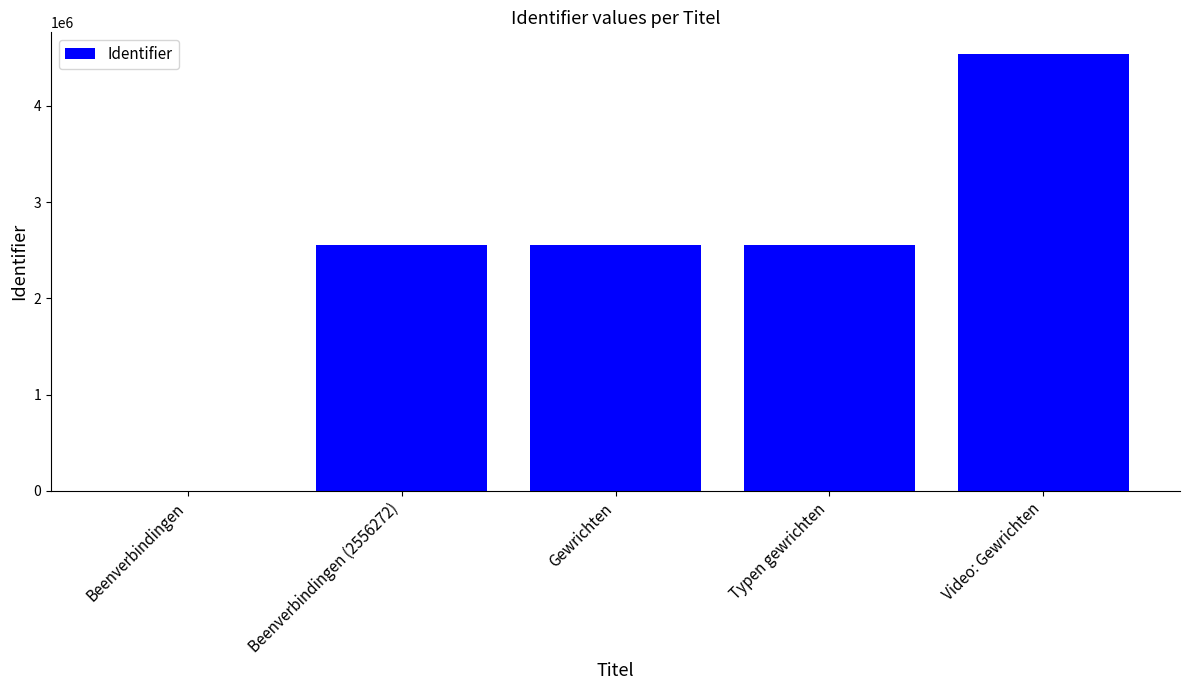

True or false: the data shows 2541606 at Video: Gewrichten.

False